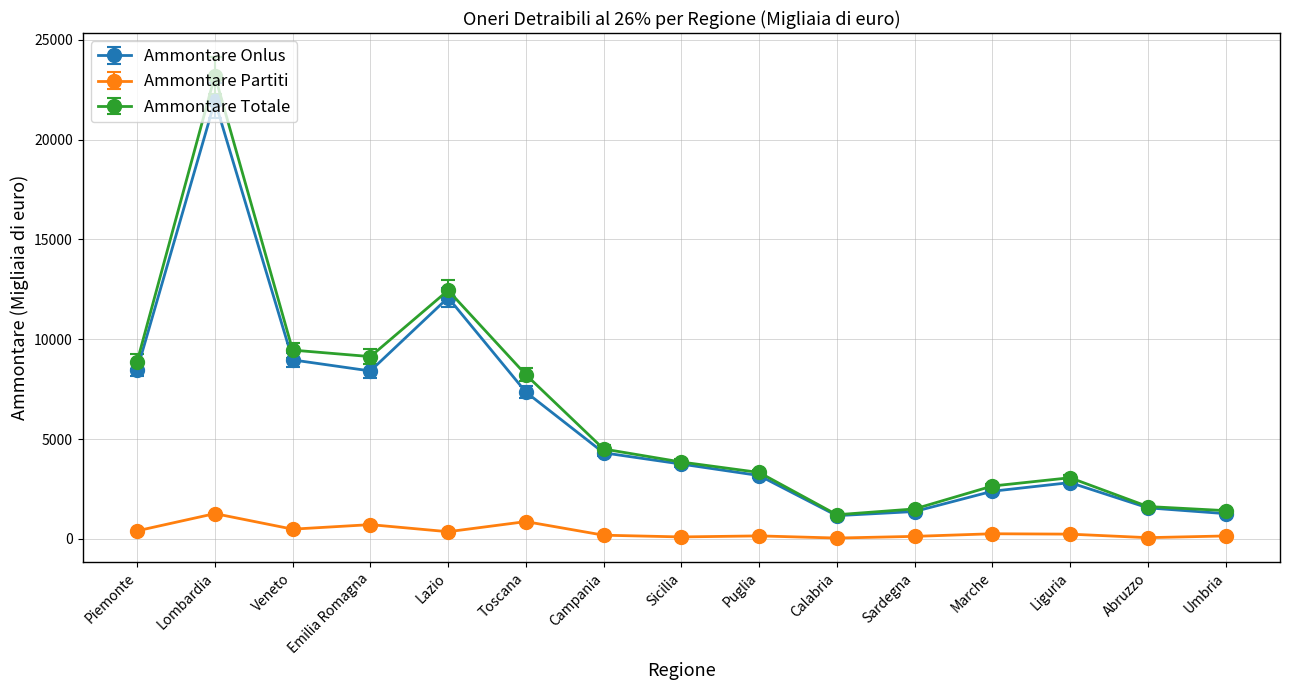

What is the minimum value for Ammontare Partiti?

46